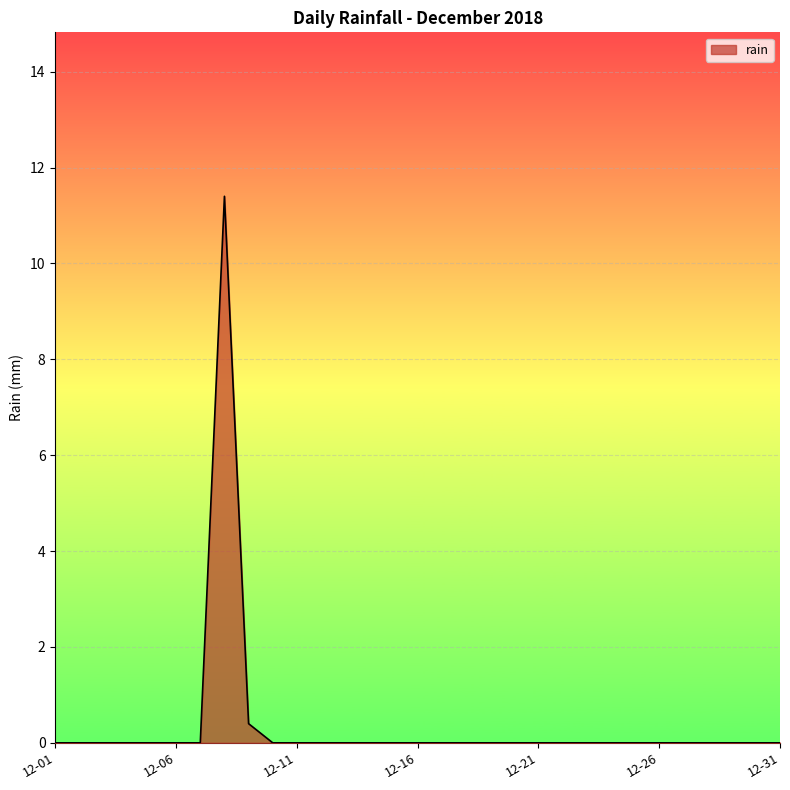

What is the greatest value displayed?

11.4